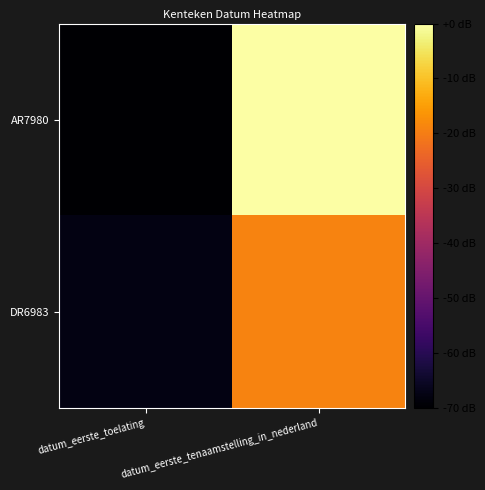

What is the spread (max minus min) of values at datum_eerste_tenaamstelling_in_nederland?

19.0